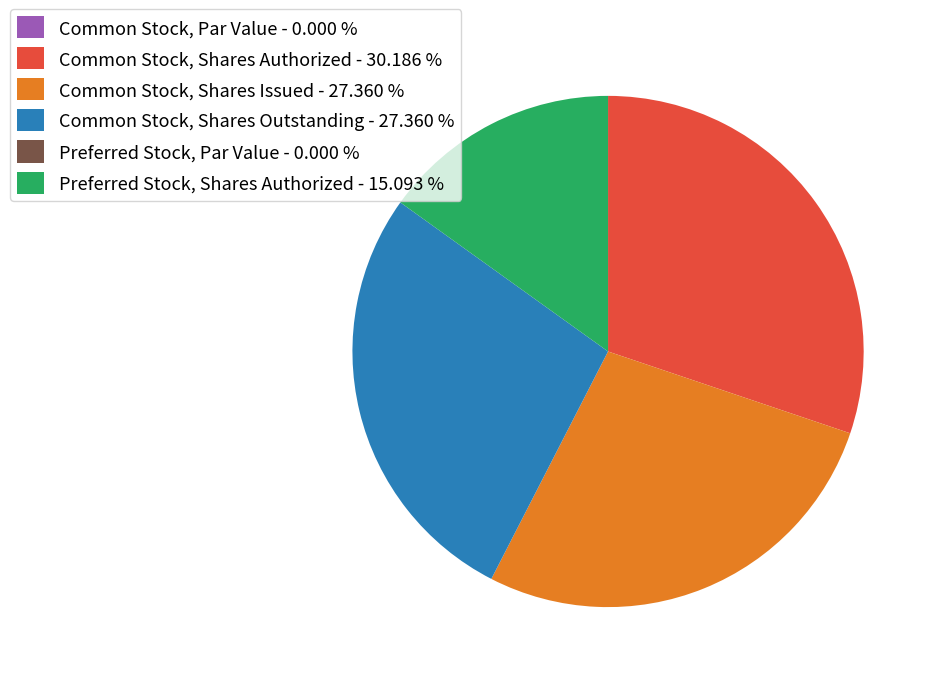

True or false: Common Stock, Shares Issued accounts for 18% of the total.

False